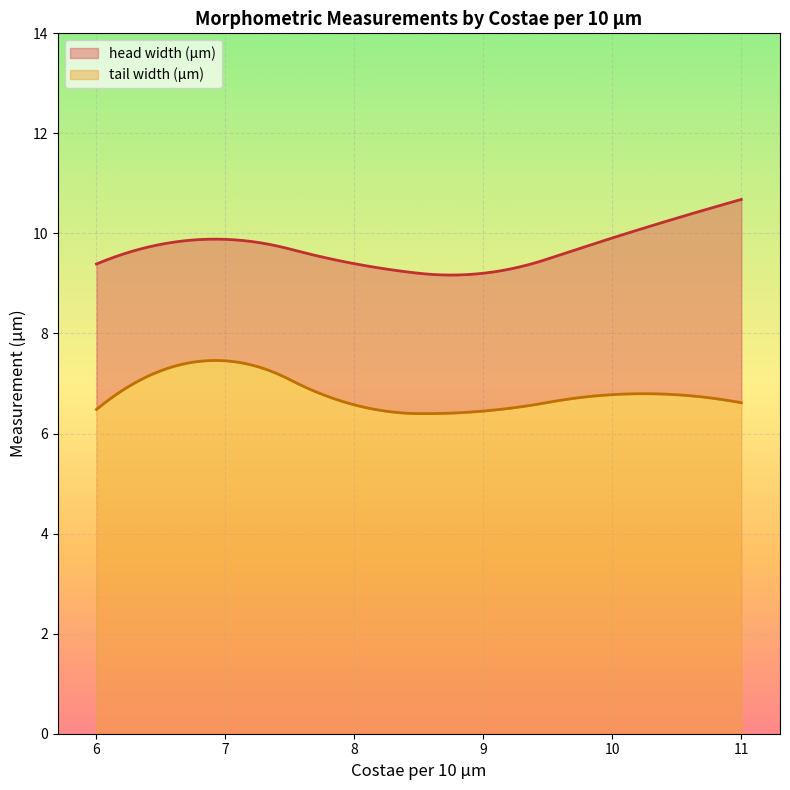

Does the chart display data point markers on the line(s)?

No